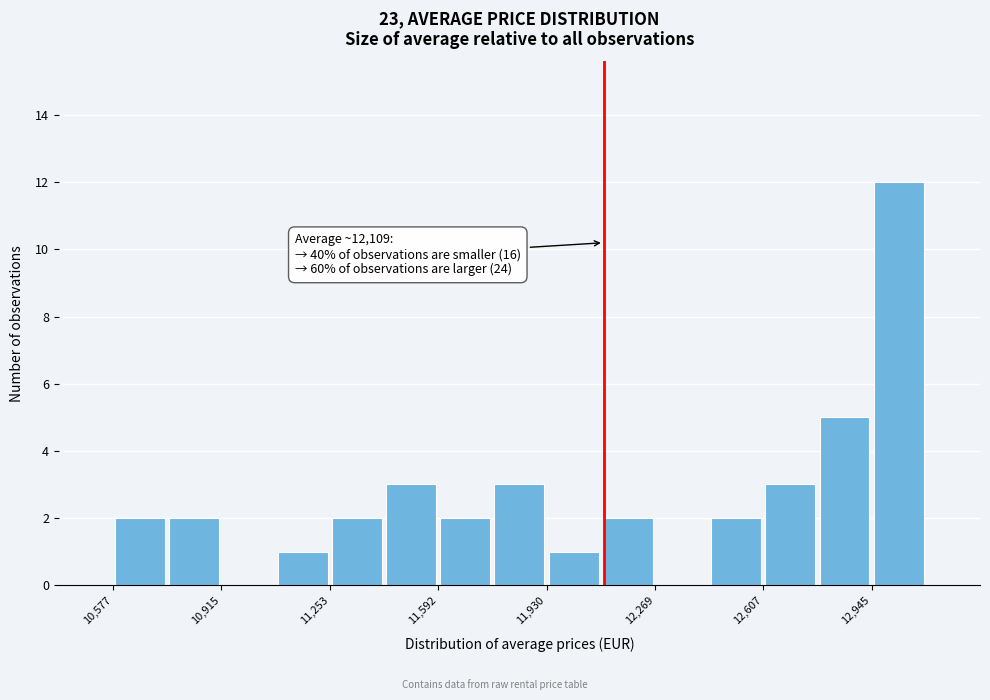

Read against the x-axis, roughly where is the centre of the tallest bar?

13050